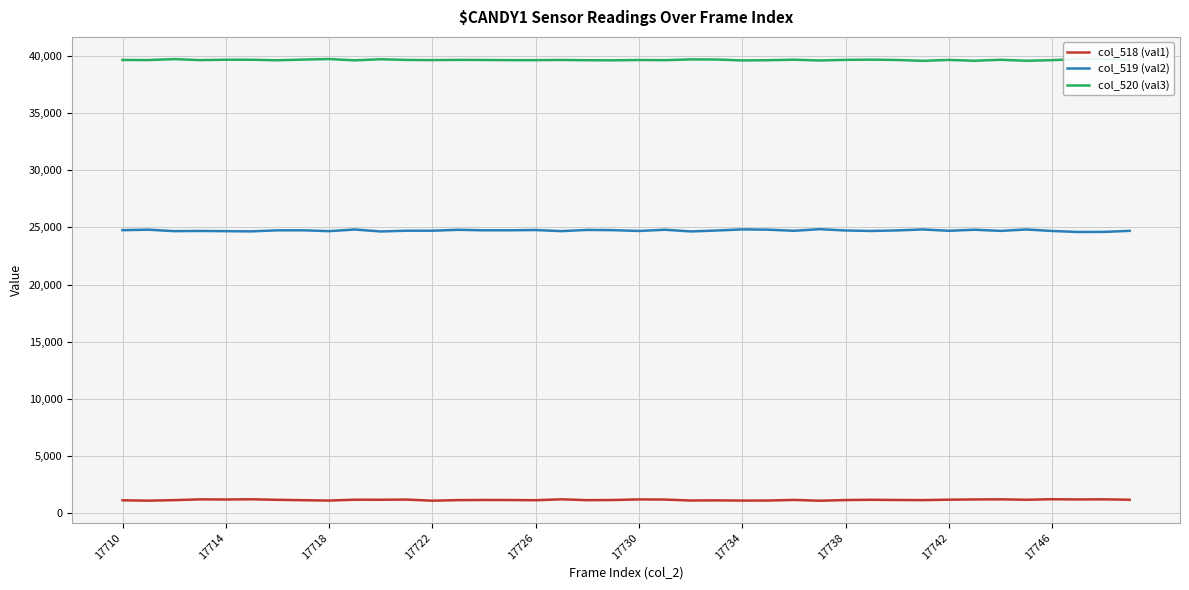

Rank the series by their average value, from lowest to highest.

col_518 (val1), col_519 (val2), col_520 (val3)